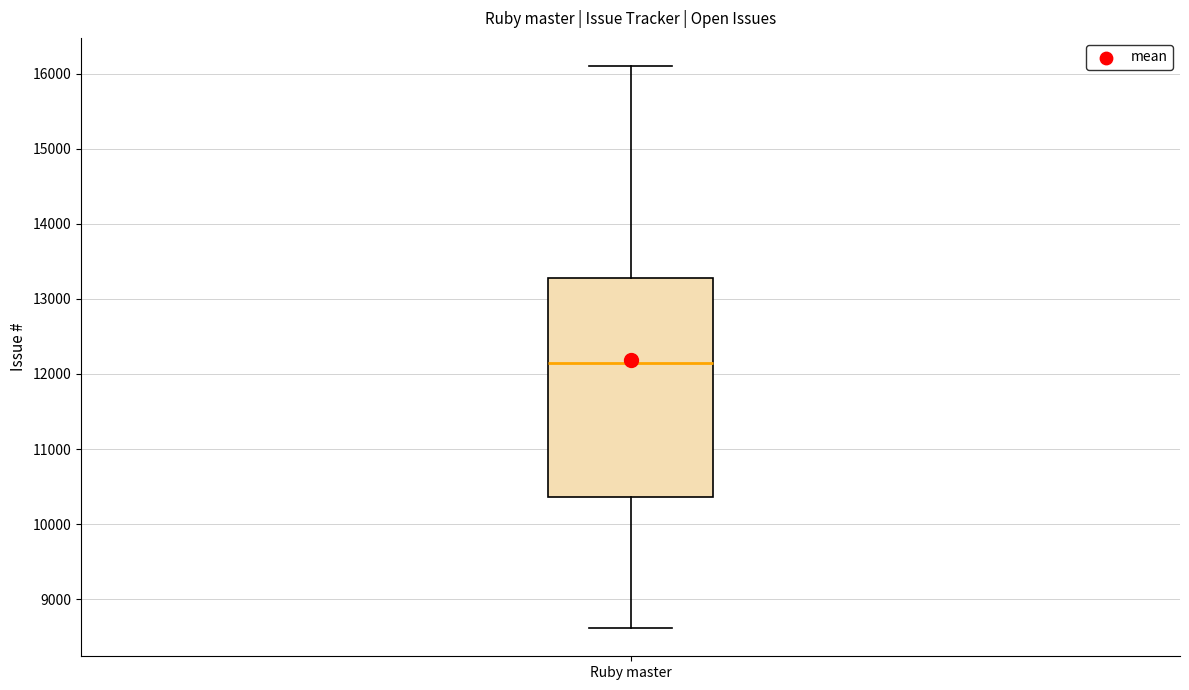

Read this box plot against the y-axis: the position of the median line, the range covered by the box, and the ends of both whiskers. The values are not printed on the chart, so give them approximately, as read against the axis.

median 12100, box 10400 to 13300, whiskers 8600 to 16100